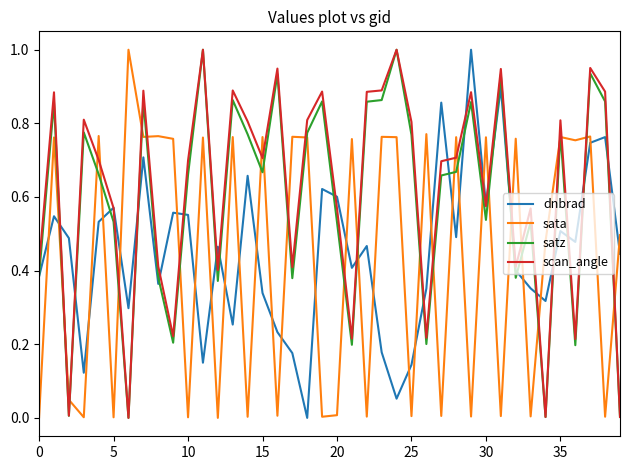

How many times do scan_angle and sata cross each other?

27